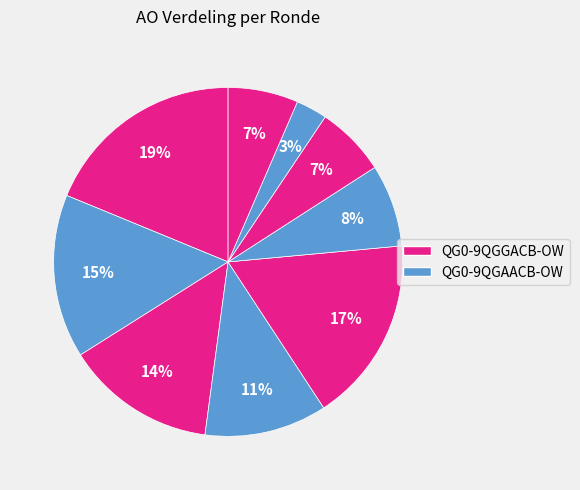

To the nearest percent, what is the average slice percentage?

11%